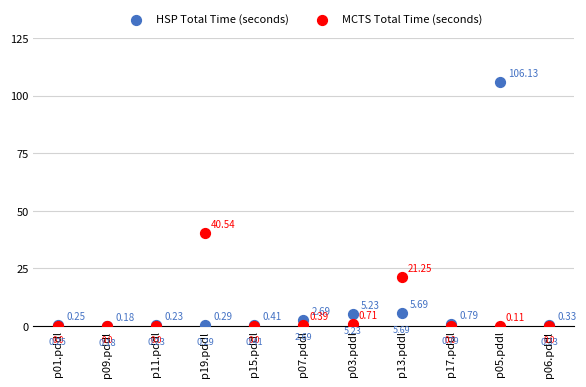

What are all the series names shown in the legend?

HSP Total Time (seconds), MCTS Total Time (seconds)